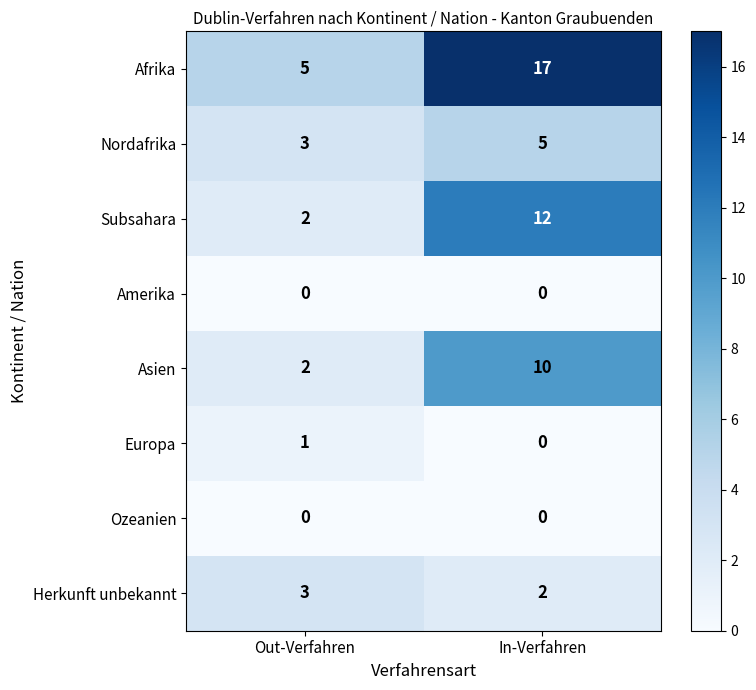

Is the value of Ozeanien at In-Verfahren greater than the value of Afrika at Out-Verfahren?

No